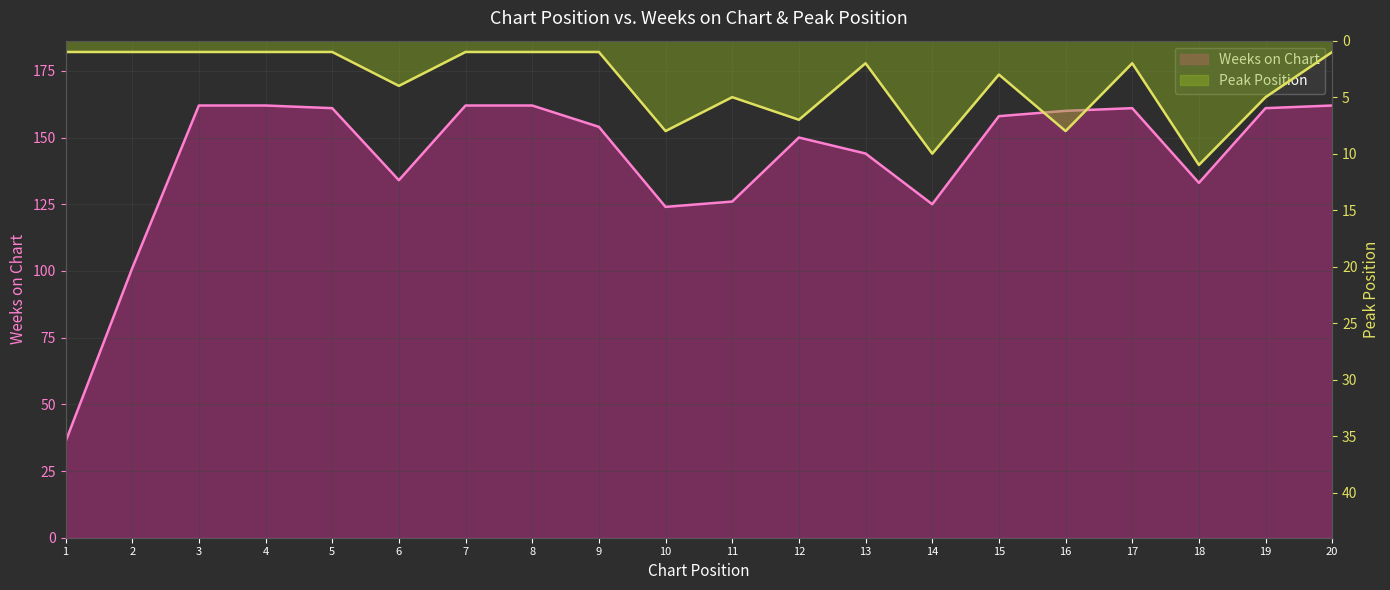

List the series in order of their peak value, highest first.

Weeks on Chart, Peak Position